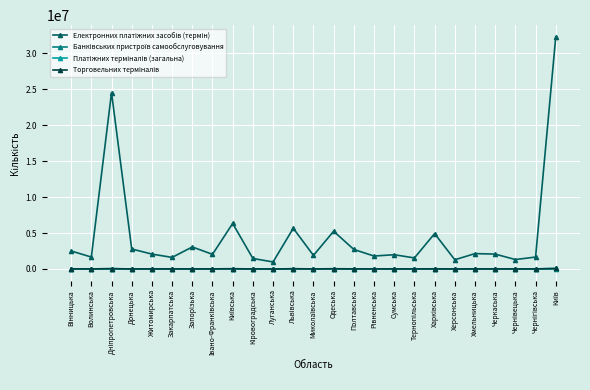

What is the maximum value shown in the chart?

32309133